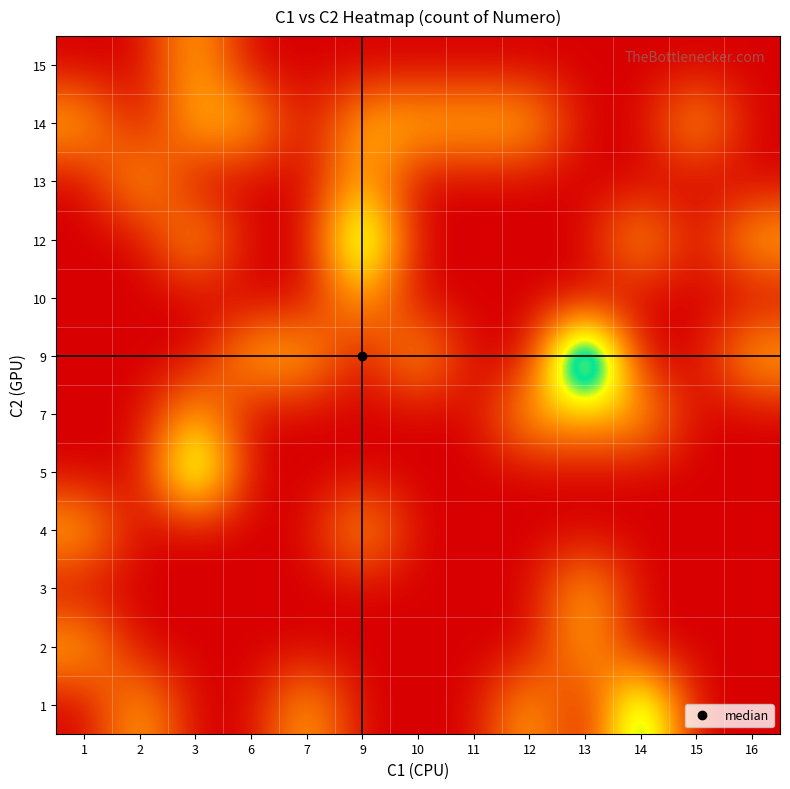

Which category has the highest value across all series?

13